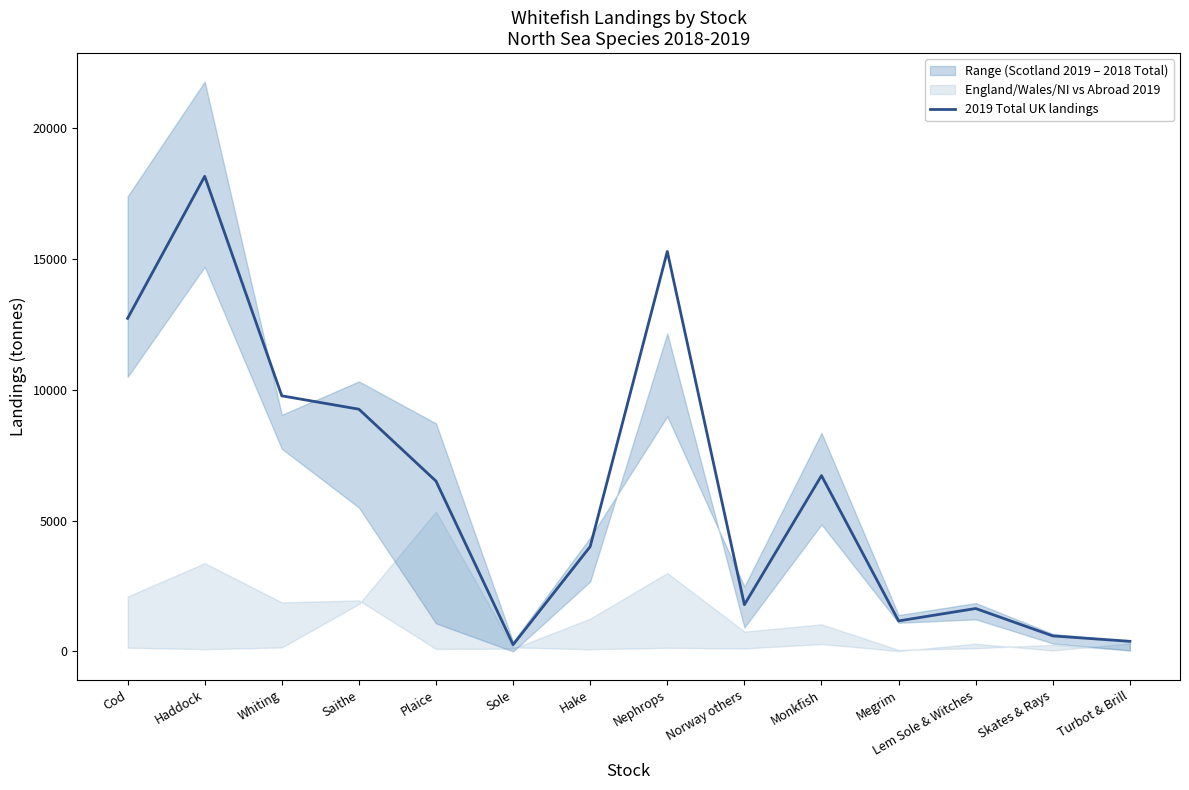

Between Cod and Hake, which is larger?

Cod